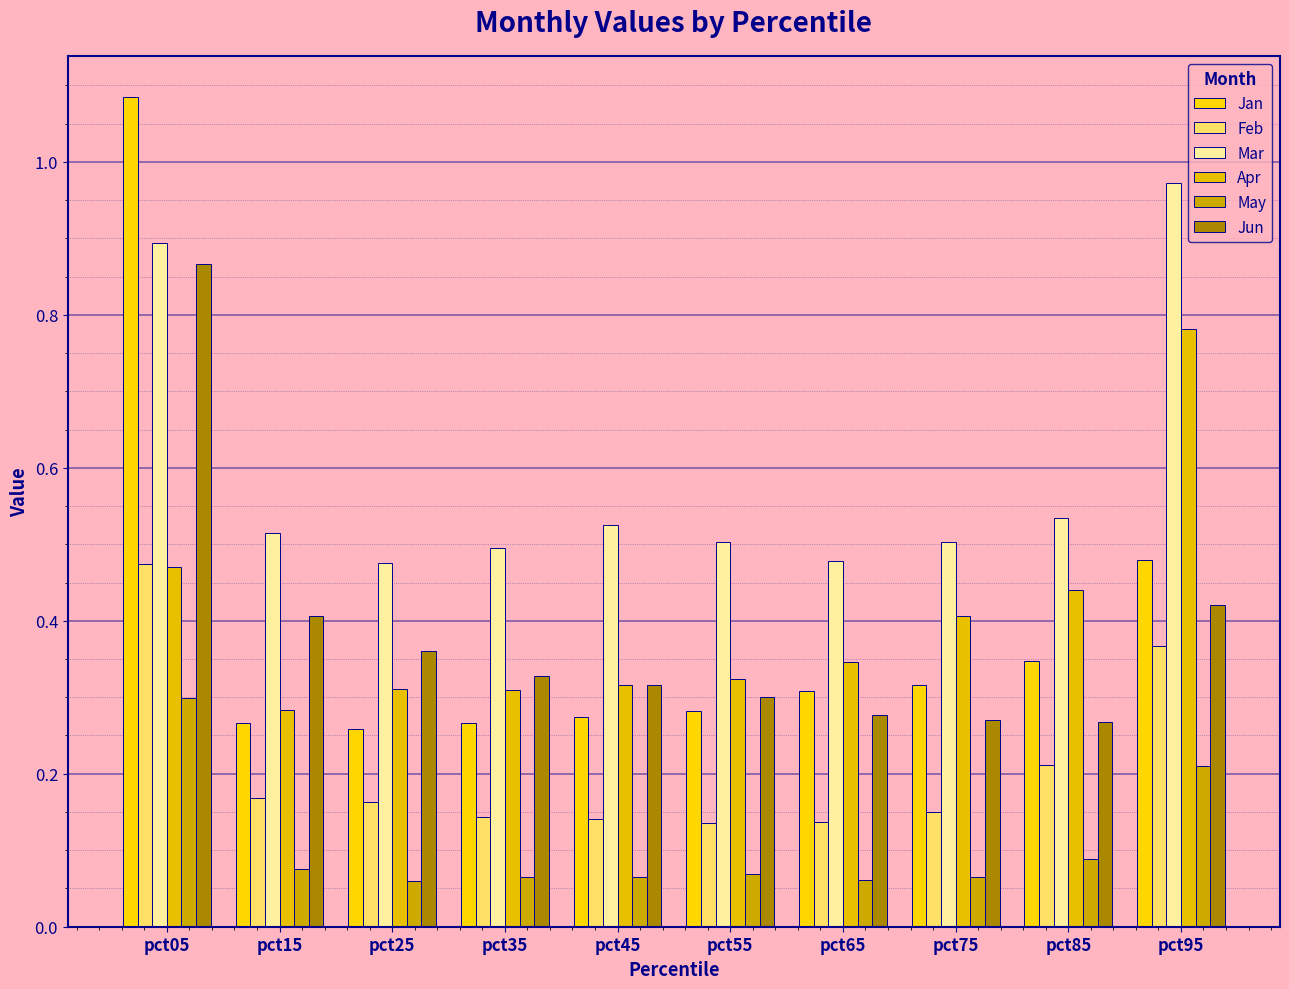

At how many categories does at least one series exceed 0?

10